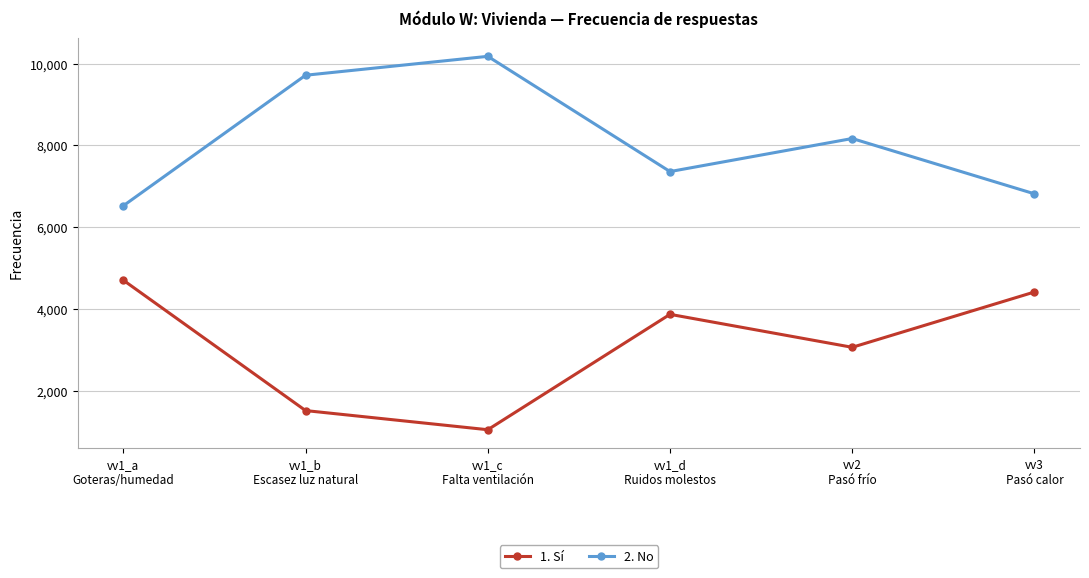

Is this an area chart (filled region under the line)?

No